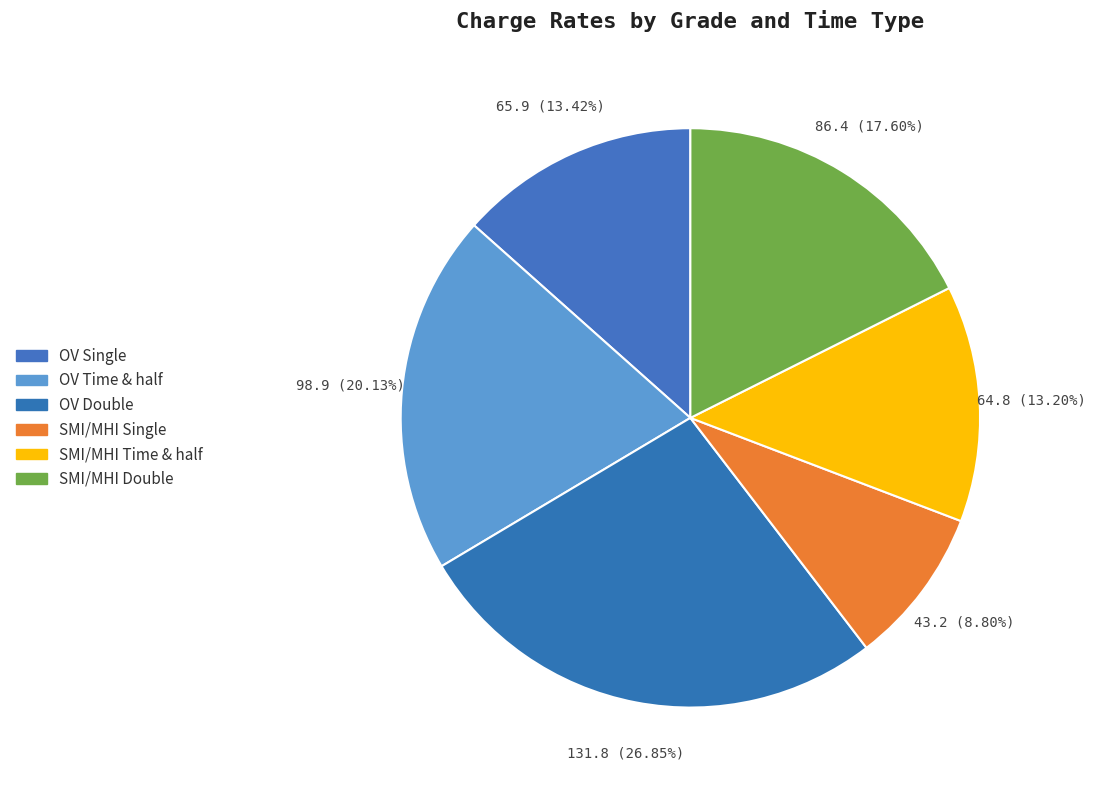

The OV Time & half slice represents 20% of the pie. True or false?

True